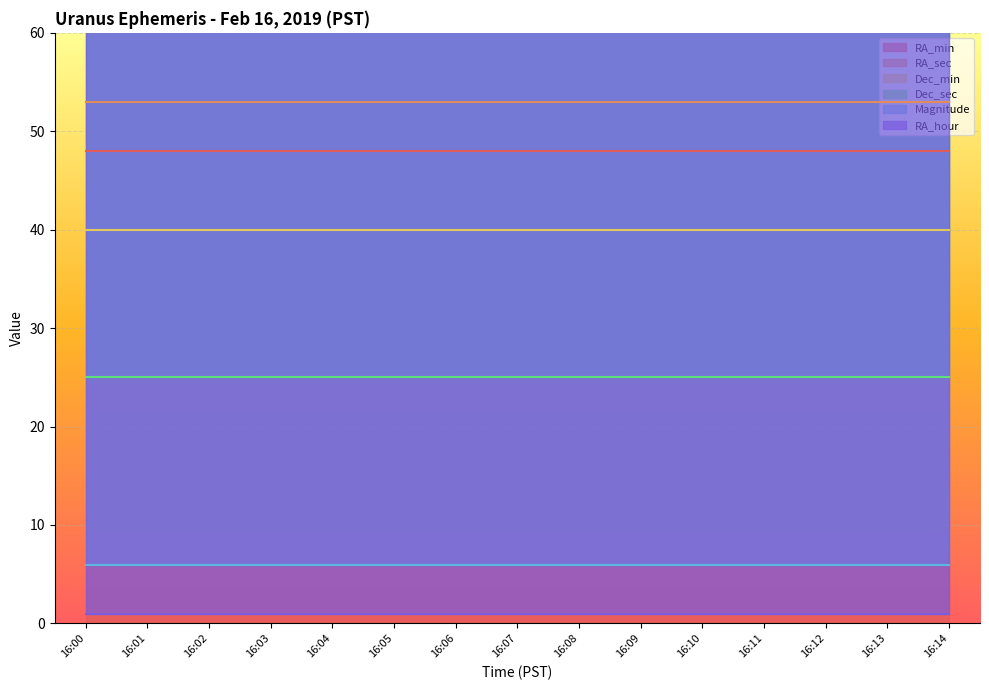

At how many categories does at least one series exceed 45?

15